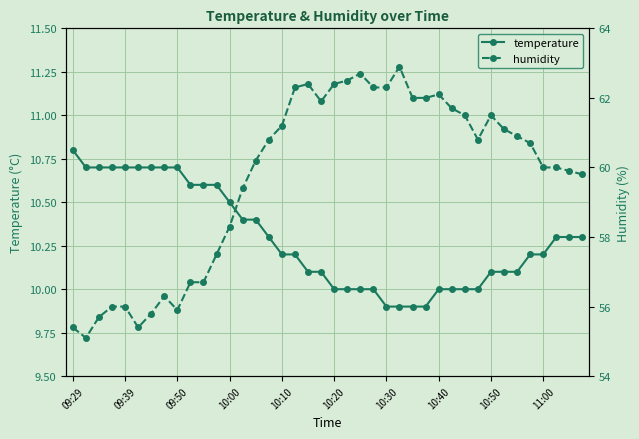

What is the difference between the maximum and minimum values in the humidity series?

7.8